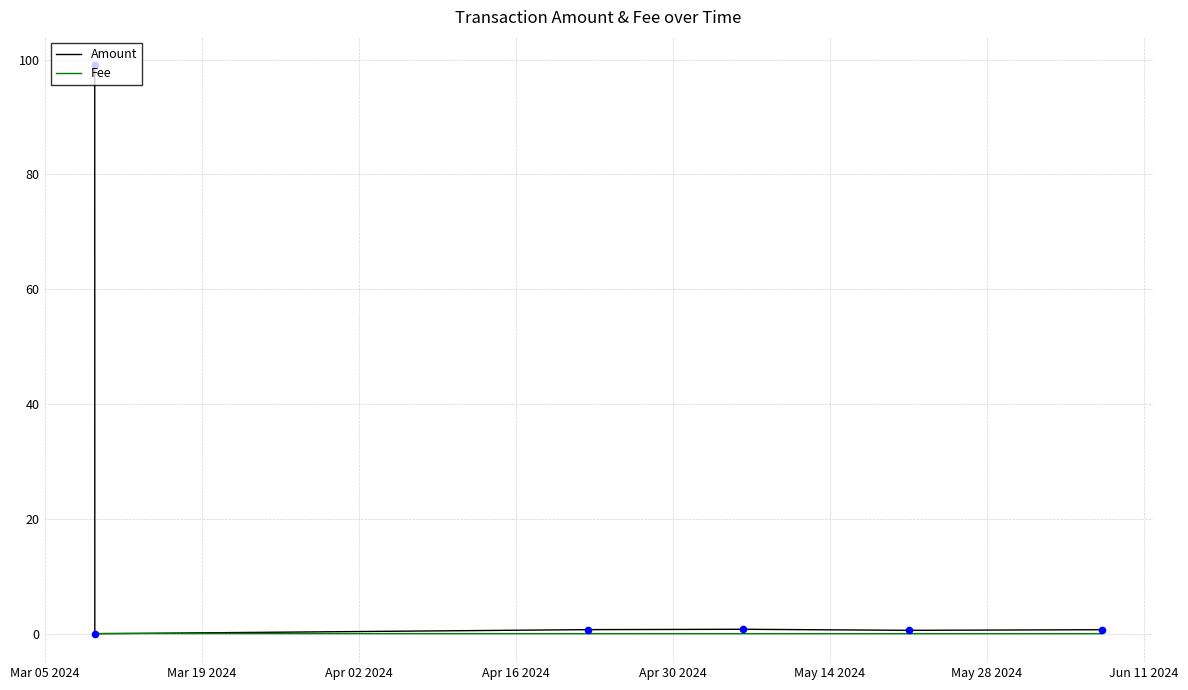

Rank the series by their average value, from highest to lowest.

Amount, Fee